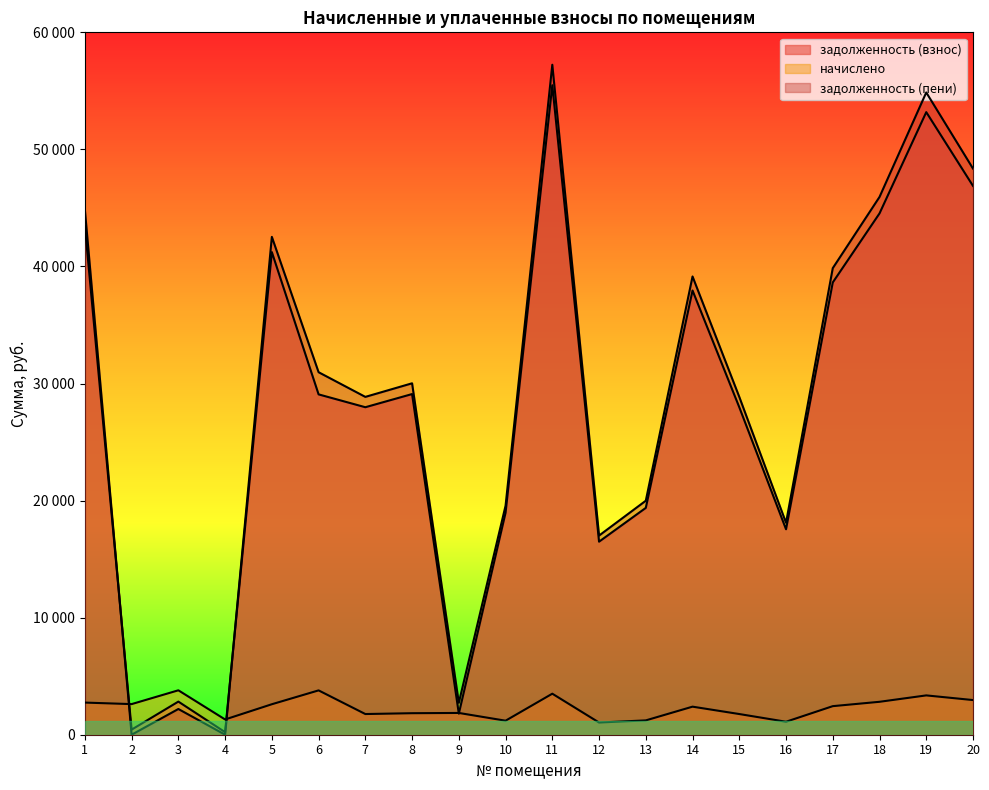

True or false: задолженность (пени) has more than 1 points higher than both neighbors.

True